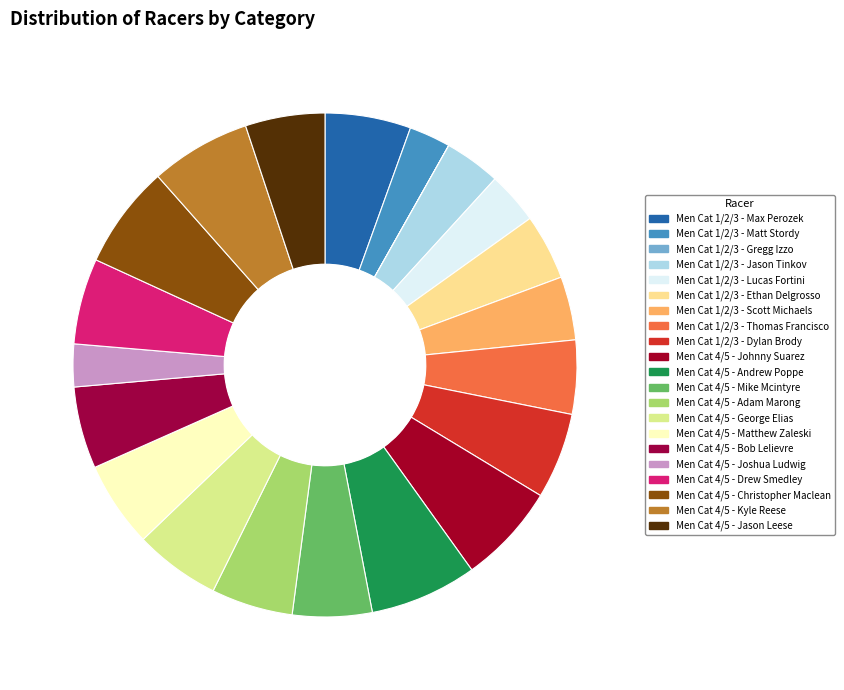

To the nearest percent, what portion does Men Cat 1/2/3 - Thomas Francisco represent?

5%